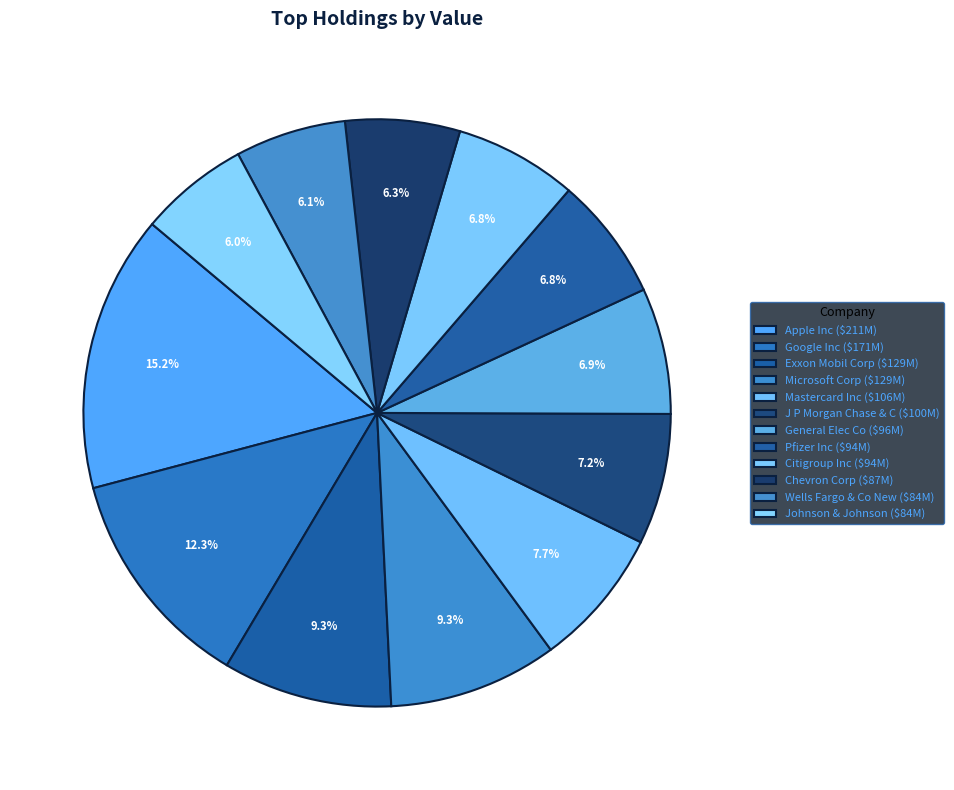

Between Google Inc and Johnson & Johnson, which is larger?

Google Inc